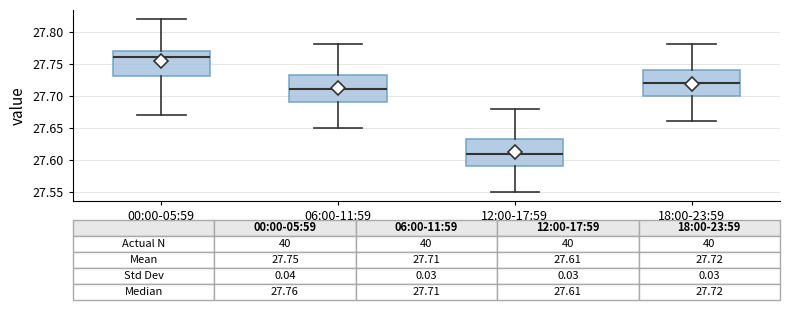

Which box's median line is the lowest?

12:00-17:59